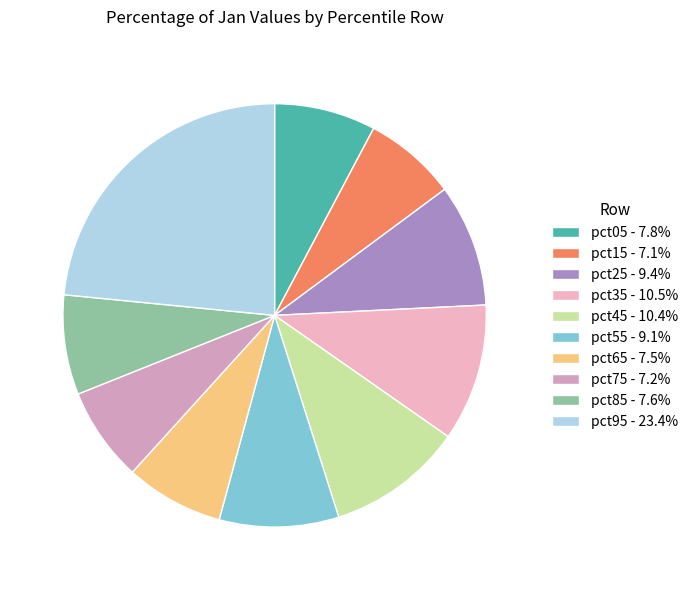

To the nearest percent, what portion does pct95 represent?

23%